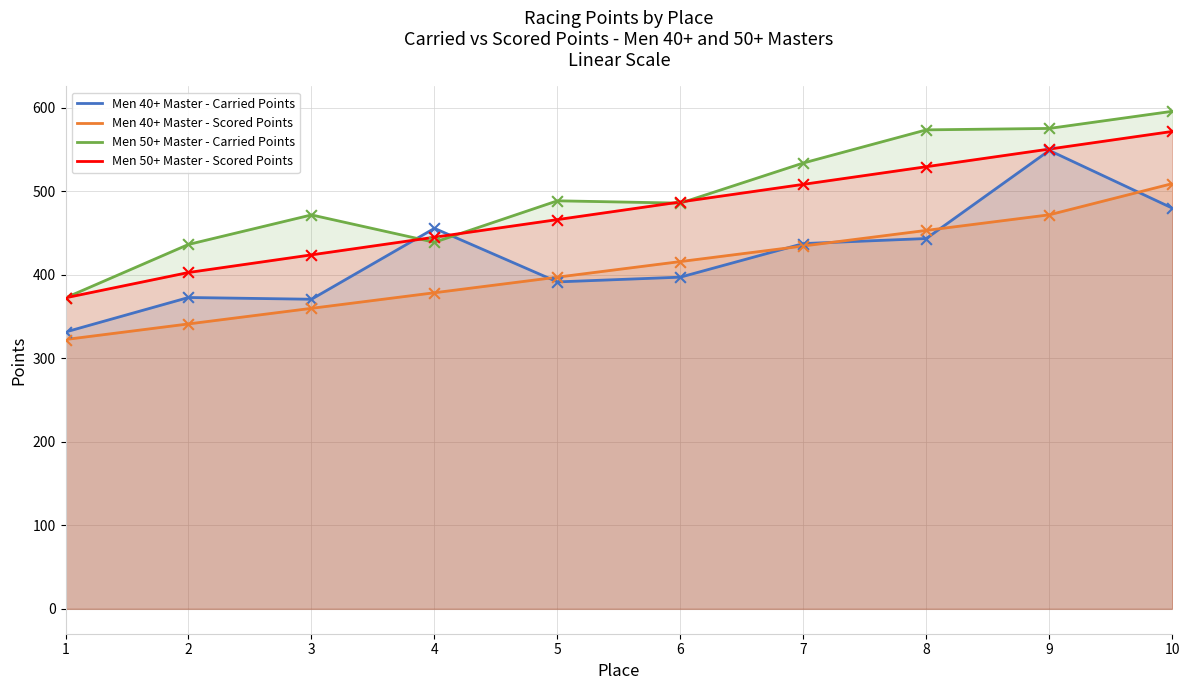

What are all the series names shown in the legend?

Men 40+ Master - Carried Points, Men 40+ Master - Scored Points, Men 50+ Master - Carried Points, Men 50+ Master - Scored Points